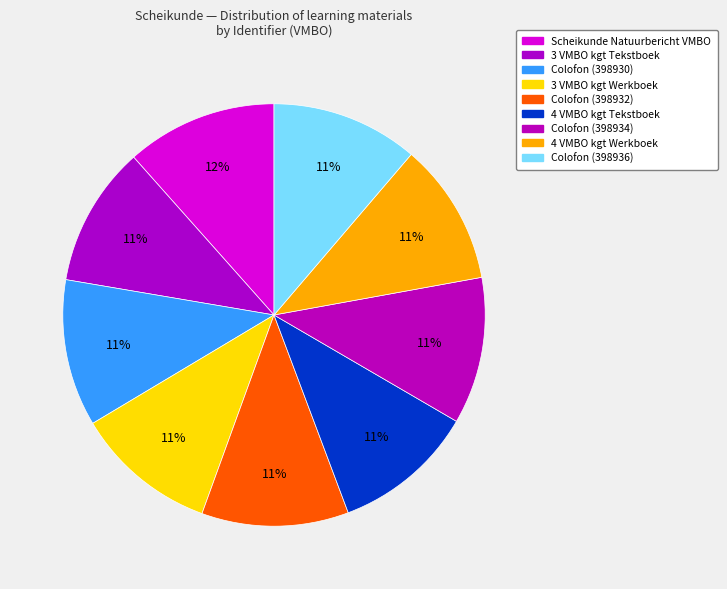

How many slices are in this pie chart?

9